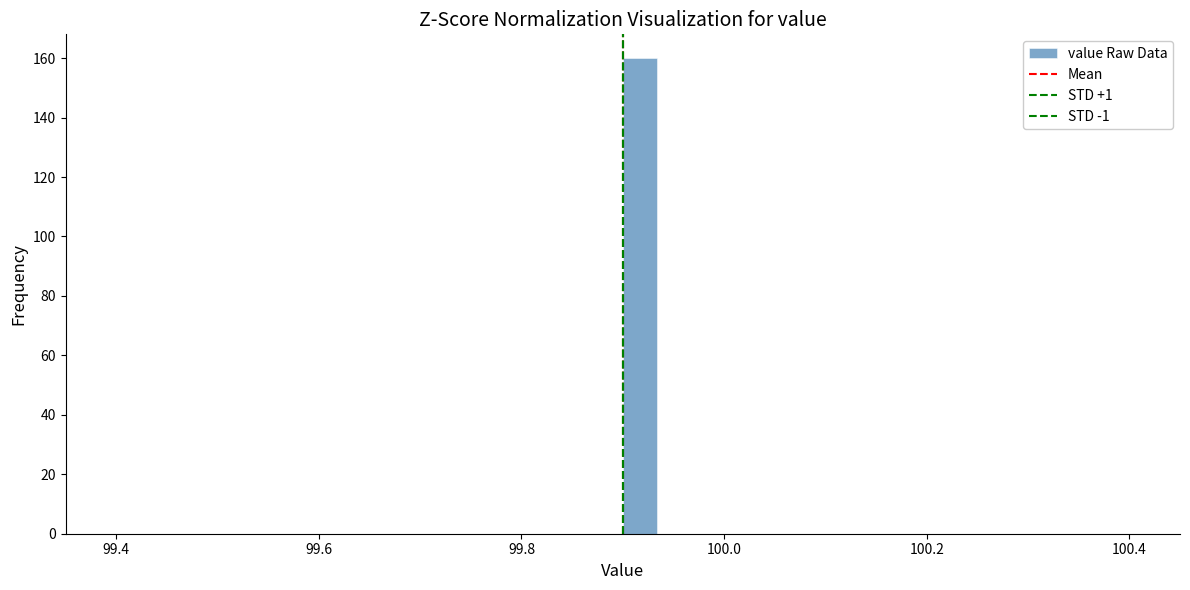

Around what value on the x-axis is the tallest bar? Give the approximate position of its centre, as read against the axis.

99.92